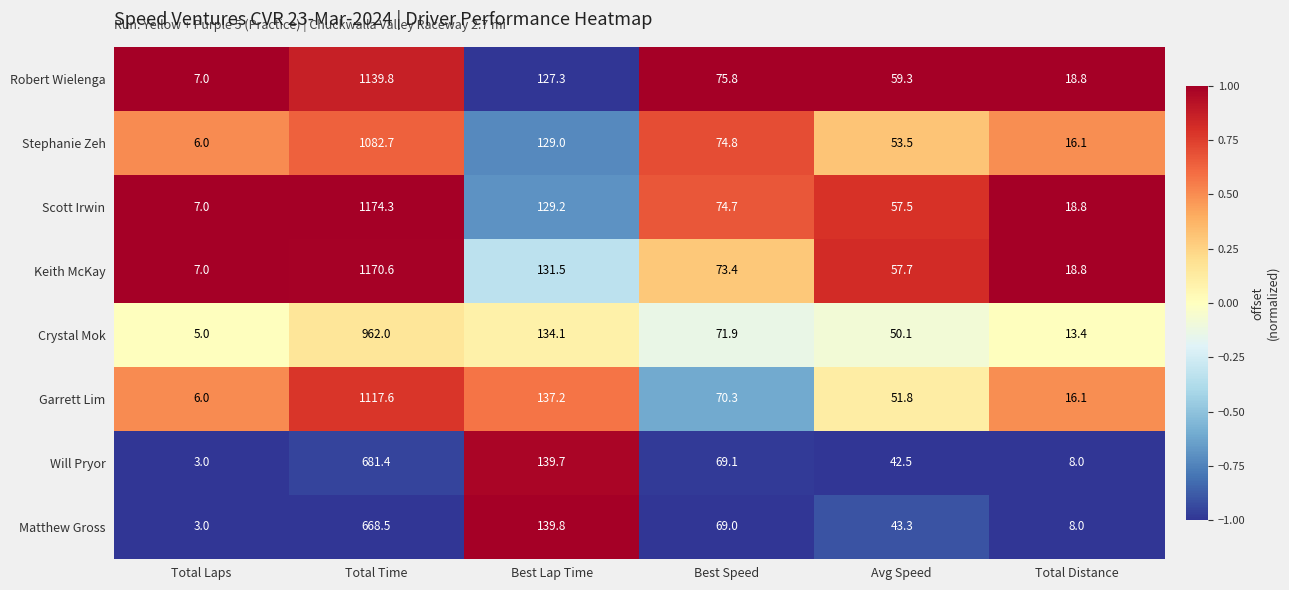

Which series has the largest total across all categories?

Scott Irwin